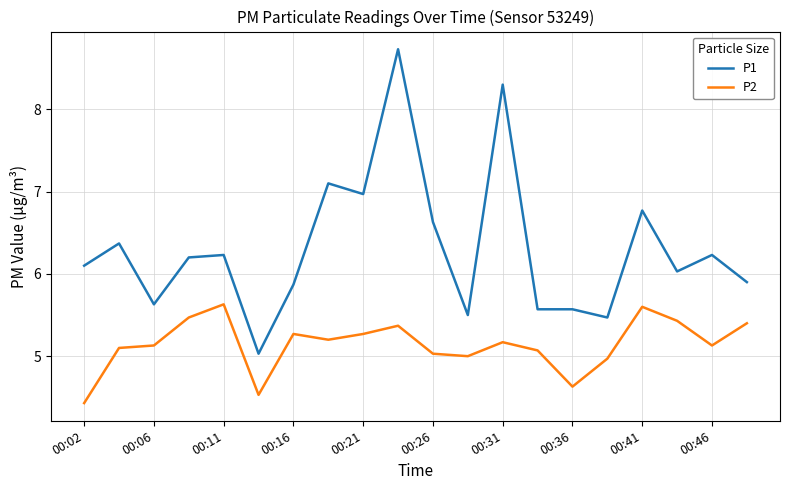

What is the smallest value displayed?

4.4